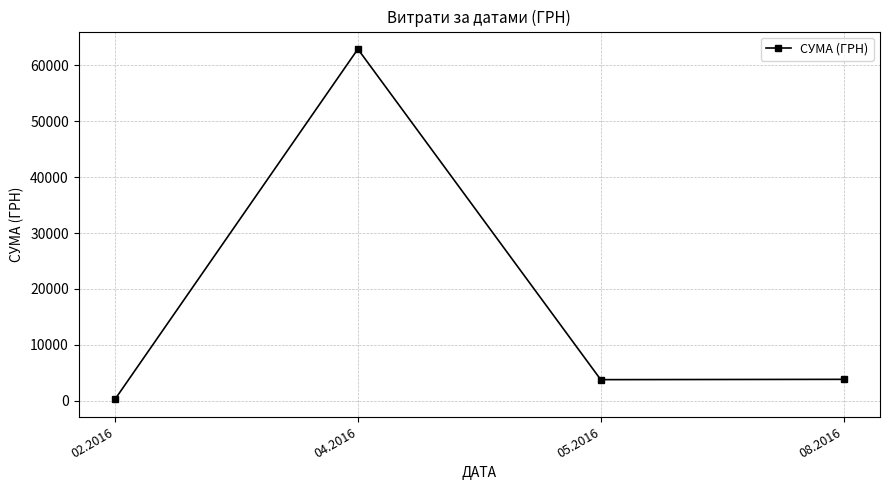

The value at 04.2016 is 40472.0. True or false?

False